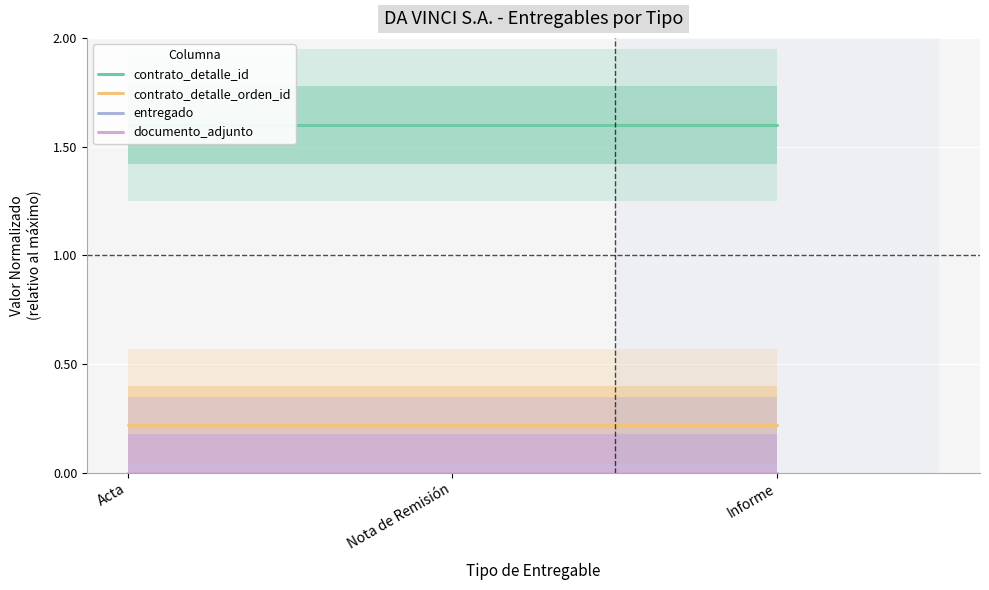

Where is entregado nearest to the value 0?

Acta